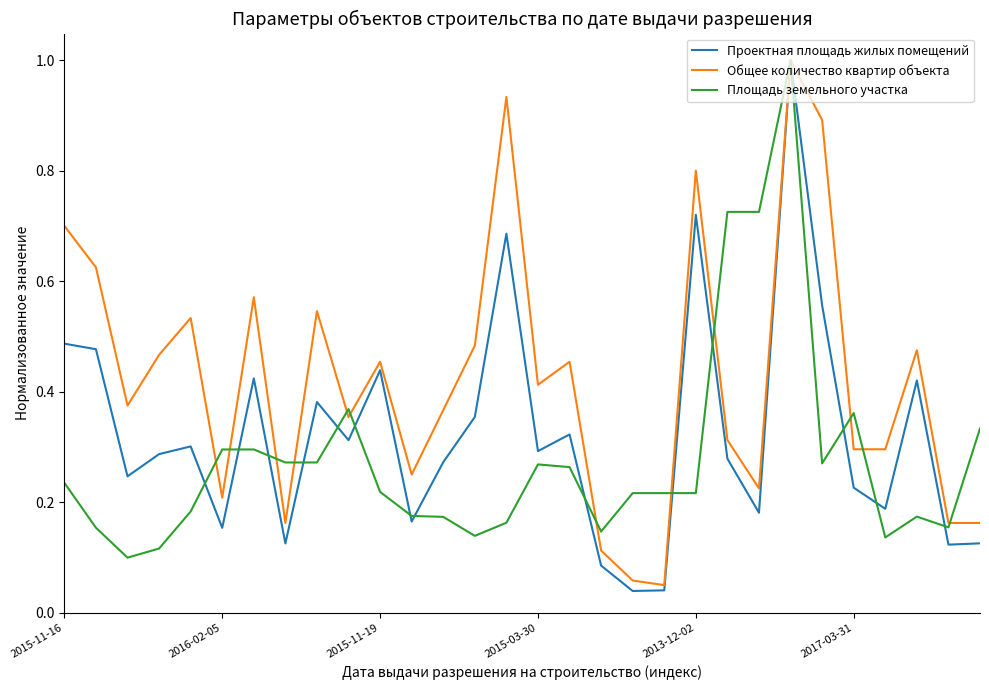

What is the sum of all Площадь земельного участка values?

8.4